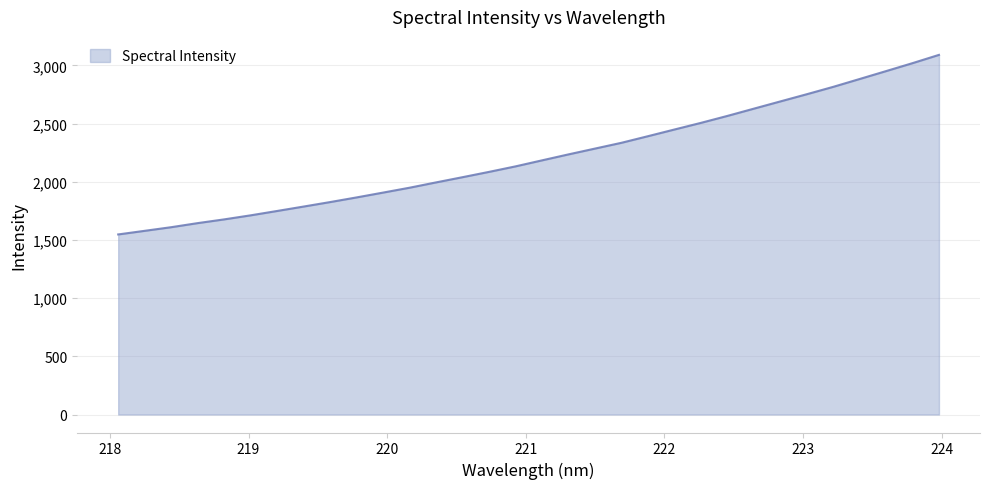

What is the minimum value shown in the chart?

1547.3